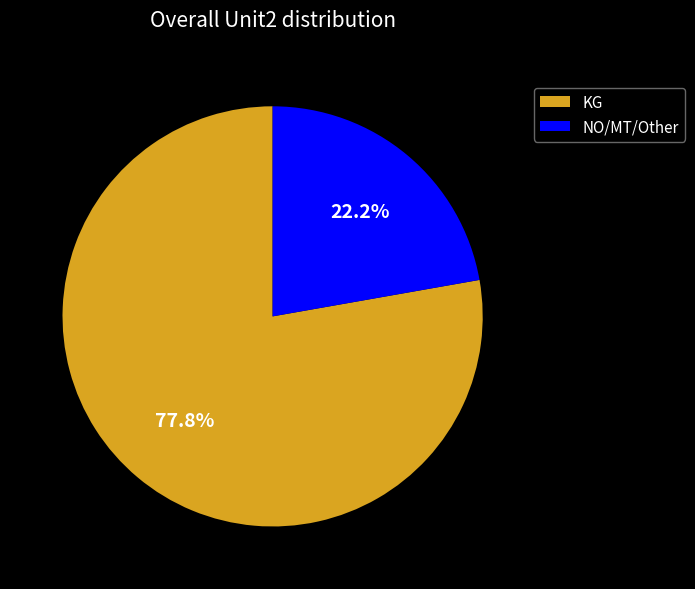

Count the number of slices in the pie.

2